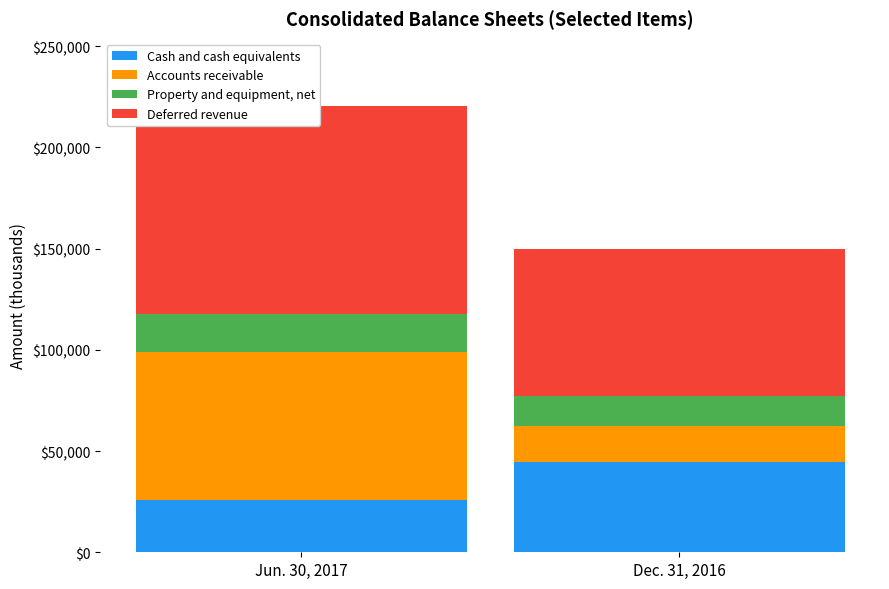

What is the difference between the Cash and cash equivalents values at Dec. 31, 2016 and Jun. 30, 2017?

18795